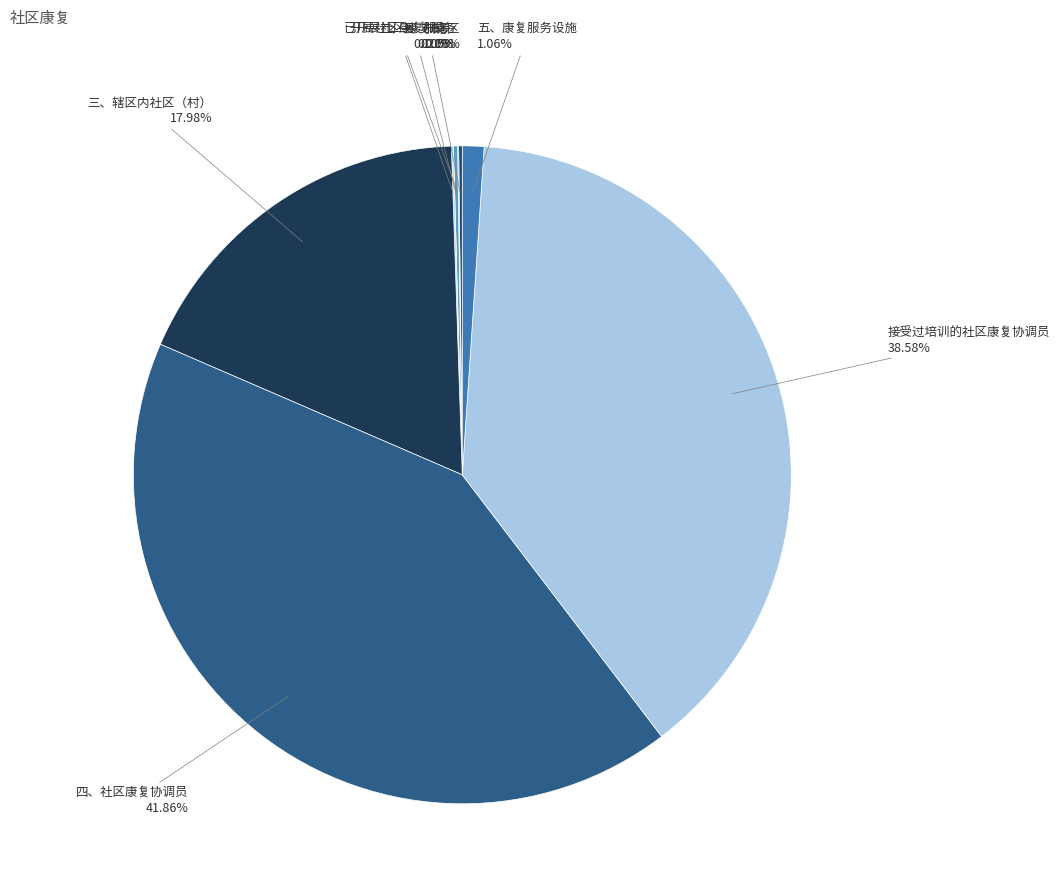

To the nearest percent, what is the difference between the 五、康复服务设施 and 三、辖区内社区（村） slice percentages?

17%